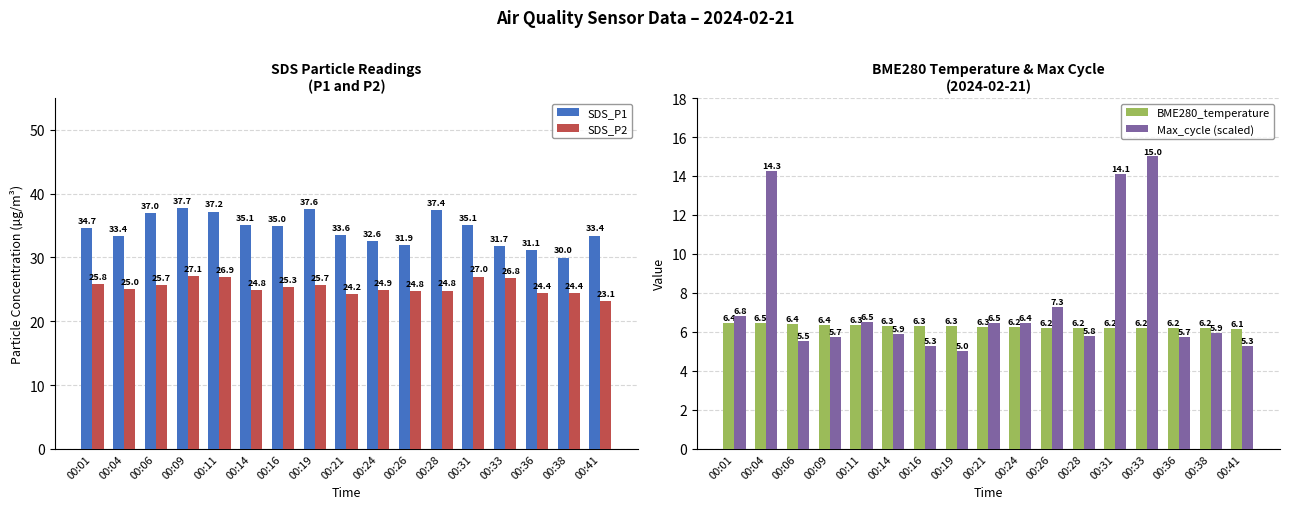

What is the average value of the Max_cycle (scaled) series?

7.5